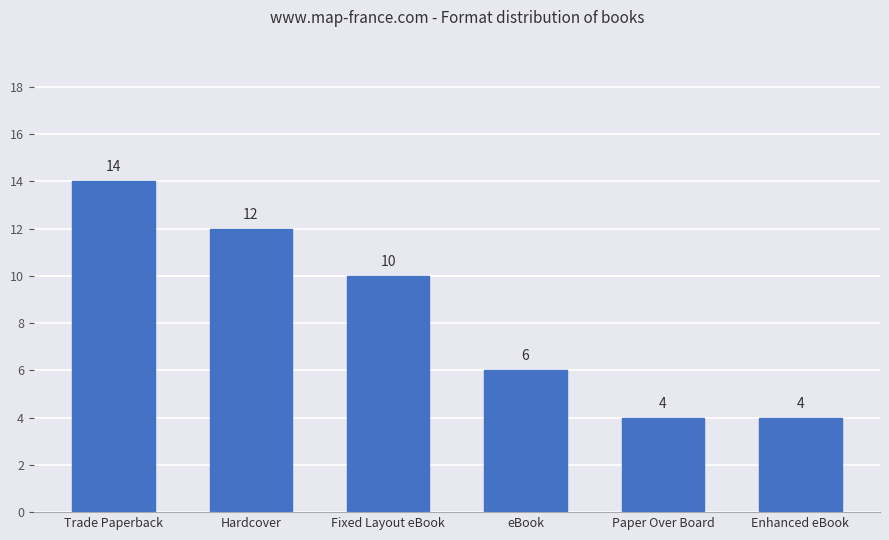

Reading left to right, what are all the values shown in this chart?

14	12	10	6	4	4